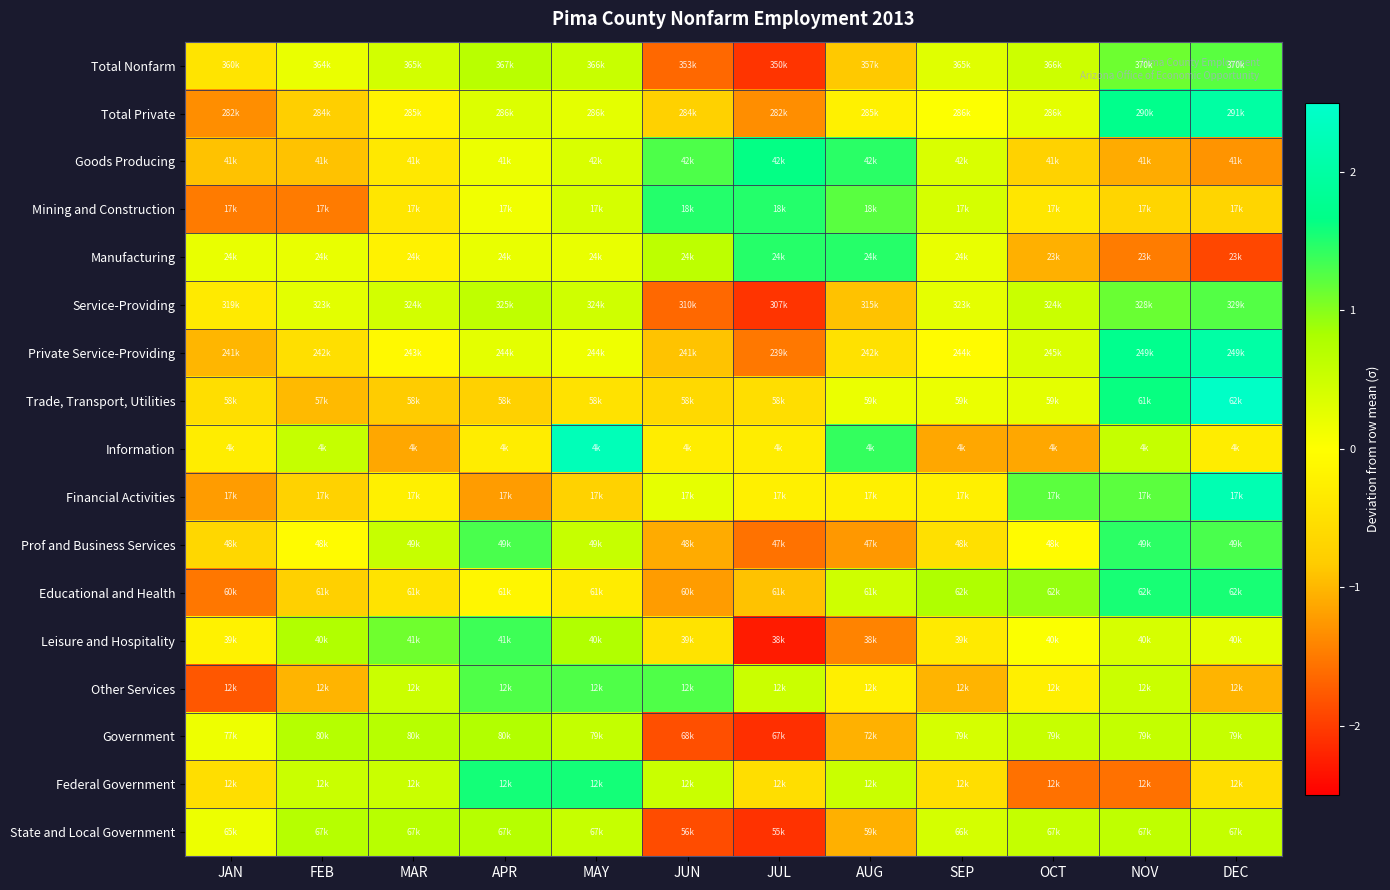

Between MAY and OCT, which is larger?

MAY